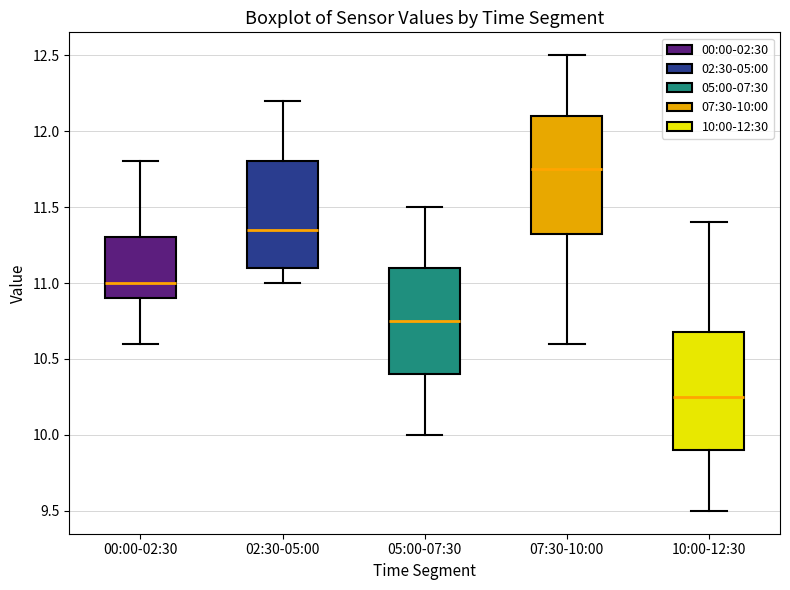

Reading left to right, transcribe this box plot: for each box, give where its median line is, the range the box spans, and where its two whiskers end, as read against the y-axis. The values are not printed on the chart, so give them approximately, as read against the axis.

00:00-02:30: median 11.00, box 10.90 to 11.30, whiskers 10.60 to 11.80
02:30-05:00: median 11.35, box 11.10 to 11.80, whiskers 11.00 to 12.20
05:00-07:30: median 10.75, box 10.40 to 11.10, whiskers 10.00 to 11.50
07:30-10:00: median 11.75, box 11.35 to 12.10, whiskers 10.60 to 12.50
10:00-12:30: median 10.25, box 9.90 to 10.70, whiskers 9.50 to 11.40